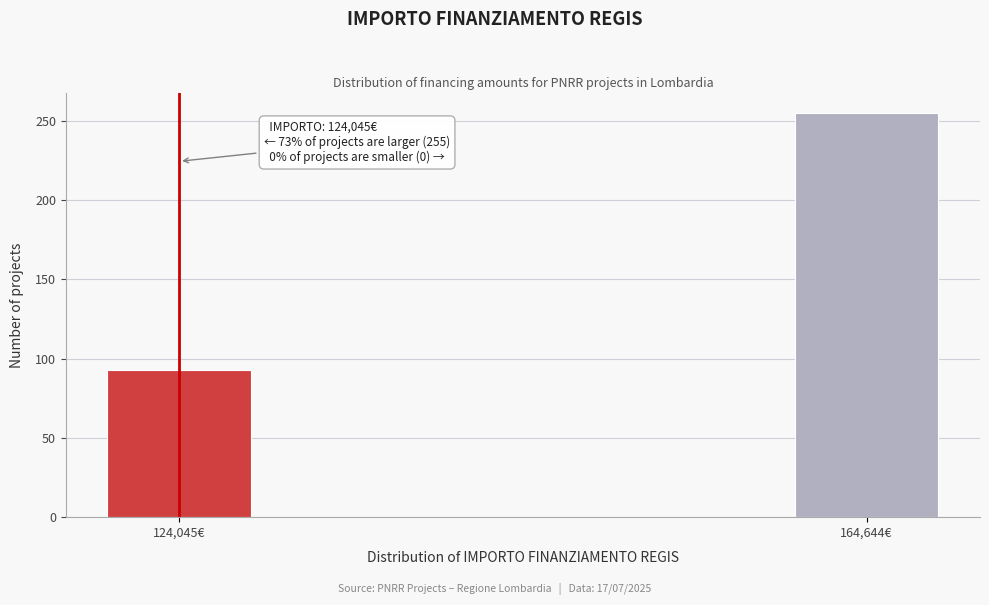

Reading right to left, extract all data points from this chart.

255	93